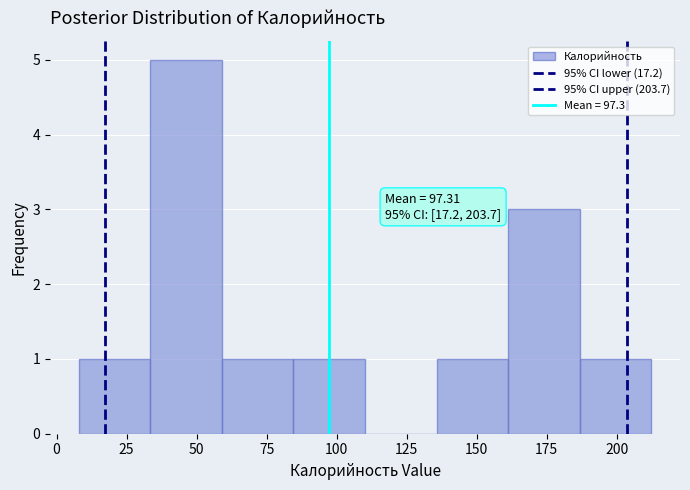

Over which range of the x-axis is the bar tallest?

35 to 60